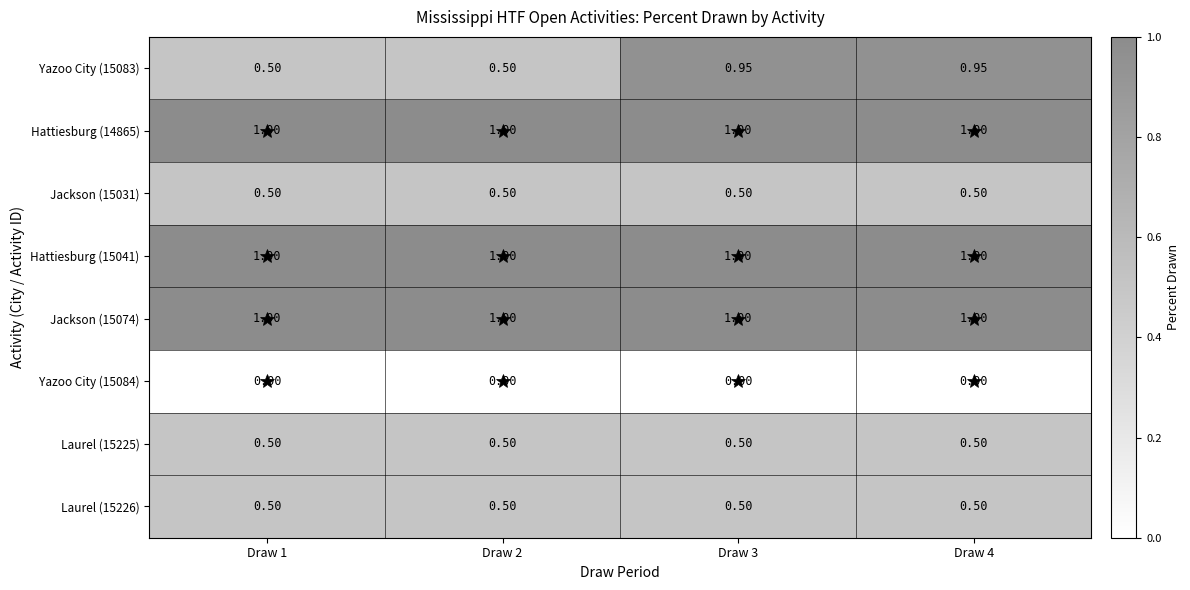

Which category has the highest value across all series?

Draw 1